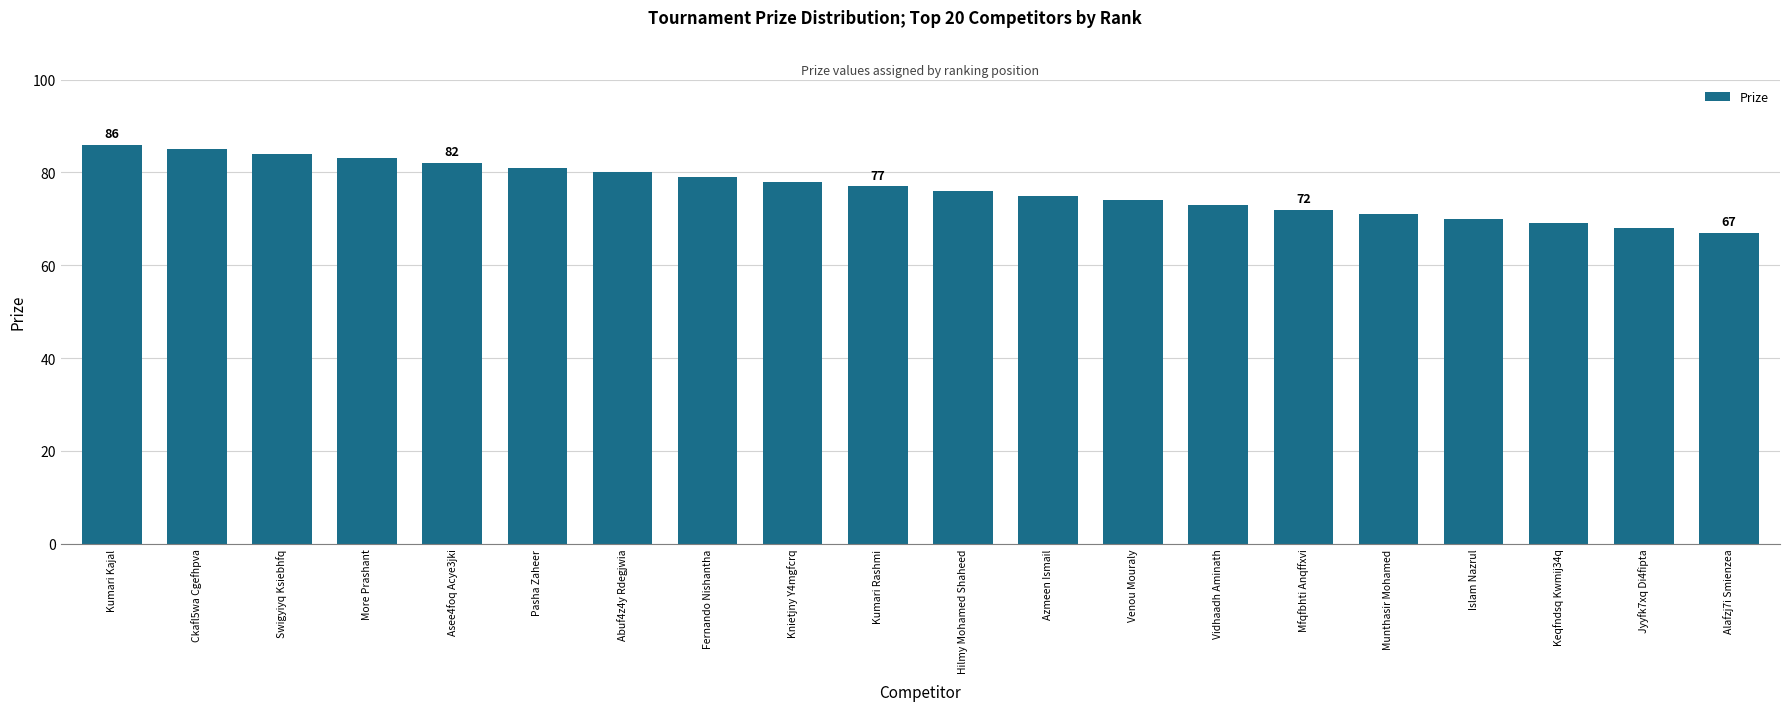

What is the label of the 3rd bar from the left?

Swigyiyq Ksiebhfq